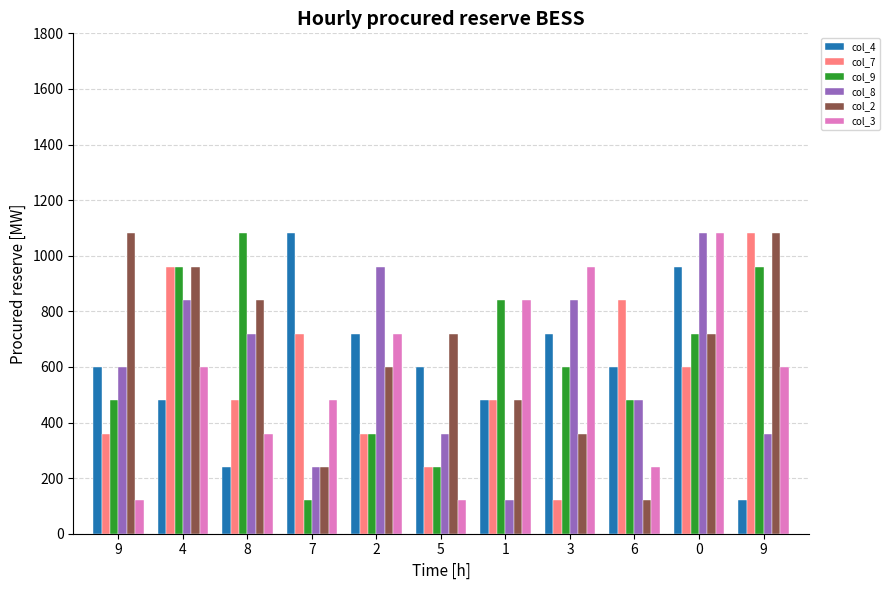

Is it true that col_2 equals 963 at 5?

False